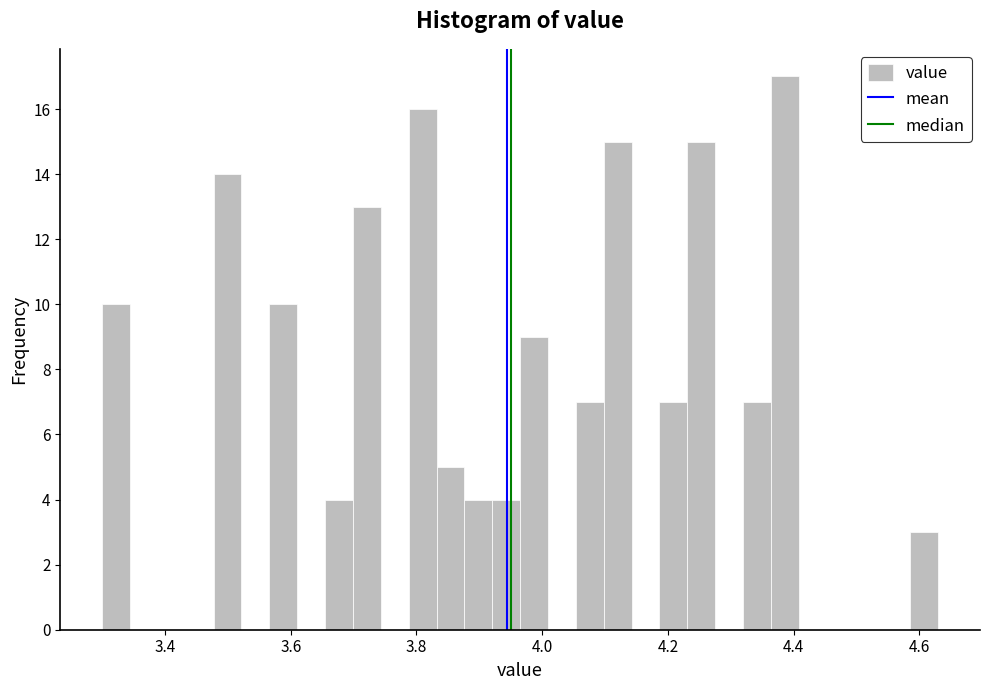

Around what value on the x-axis is the tallest bar? Give the approximate position of its centre, as read against the axis.

4.38